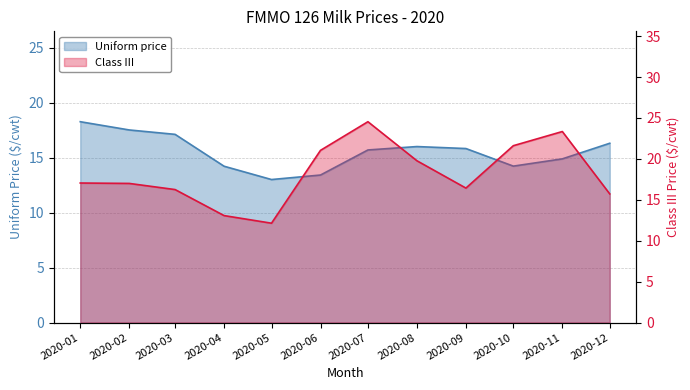

Reading right to left, what are all the values shown in this chart?

Uniform price: 16.3	14.9	14.2	15.8	16.0	15.7	13.4	13.0	14.2	17.1	17.5	18.3
Class III: 15.7	23.3	21.6	16.4	19.8	24.5	21.0	12.1	13.1	16.2	17.0	17.1